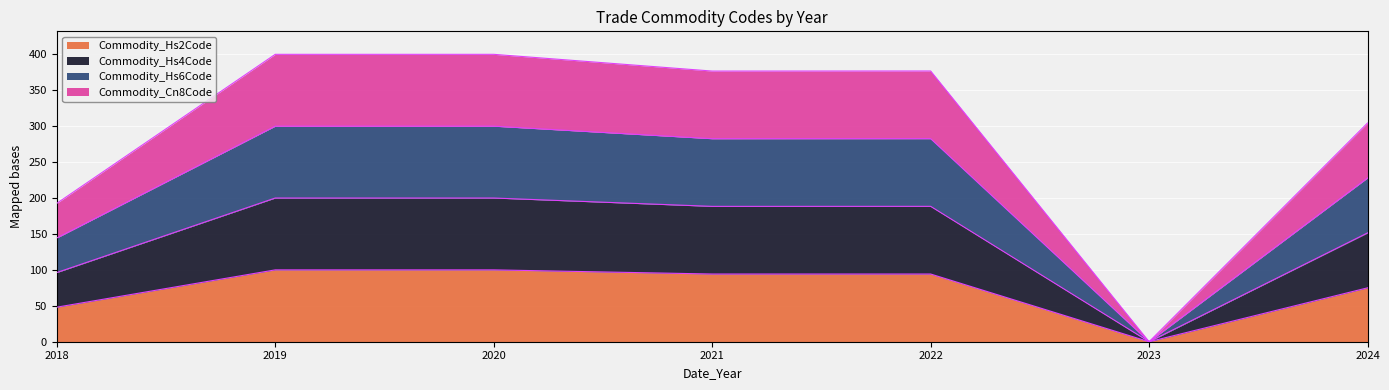

Which series has the largest total across all categories?

Commodity_Cn8Code